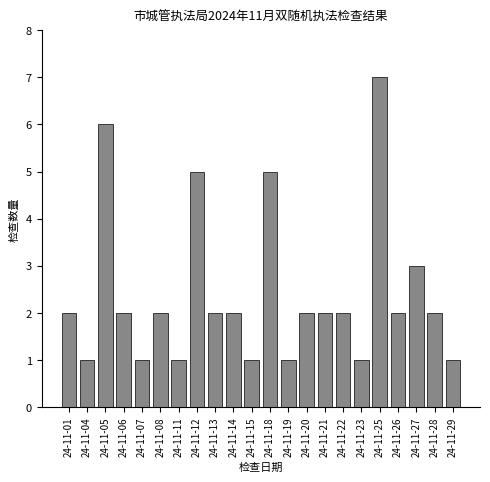

Reading left to right, what are all the values shown in this chart?

24-11-01=2	24-11-04=1	24-11-05=6	24-11-06=2	24-11-07=1	24-11-08=2	24-11-11=1	24-11-12=5	24-11-13=2	24-11-14=2	24-11-15=1	24-11-18=5	24-11-19=1	24-11-20=2	24-11-21=2	24-11-22=2	24-11-23=1	24-11-25=7	24-11-26=2	24-11-27=3	24-11-28=2	24-11-29=1